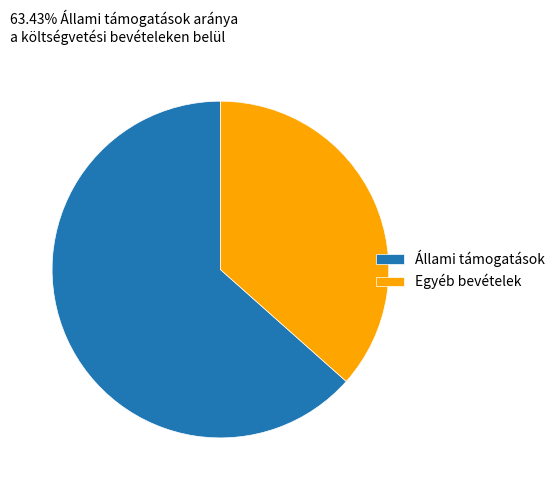

True or false: Egyéb bevételek accounts for 37% of the total.

True